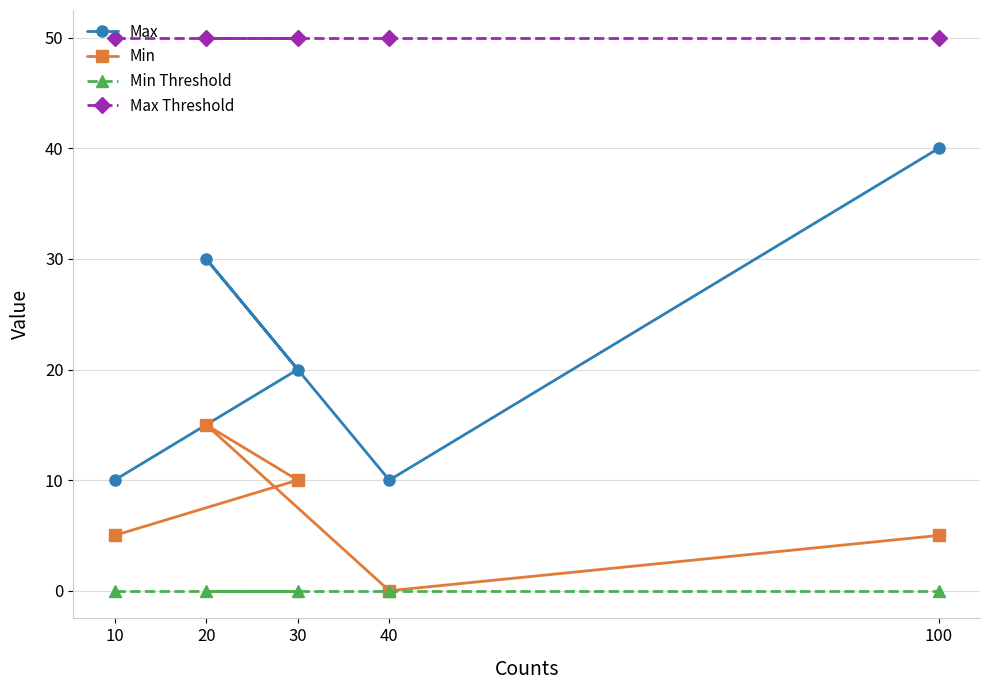

What is the label of the 5th point from the left?

100